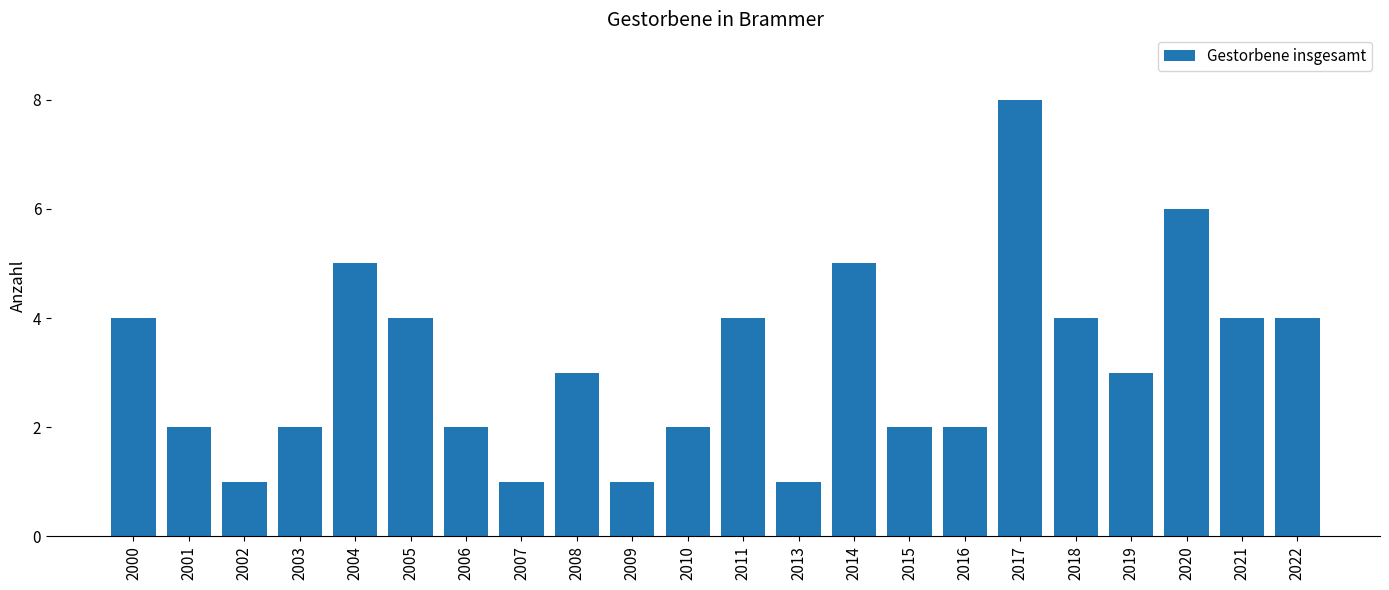

Between 2008 and 2014, which is larger?

2014